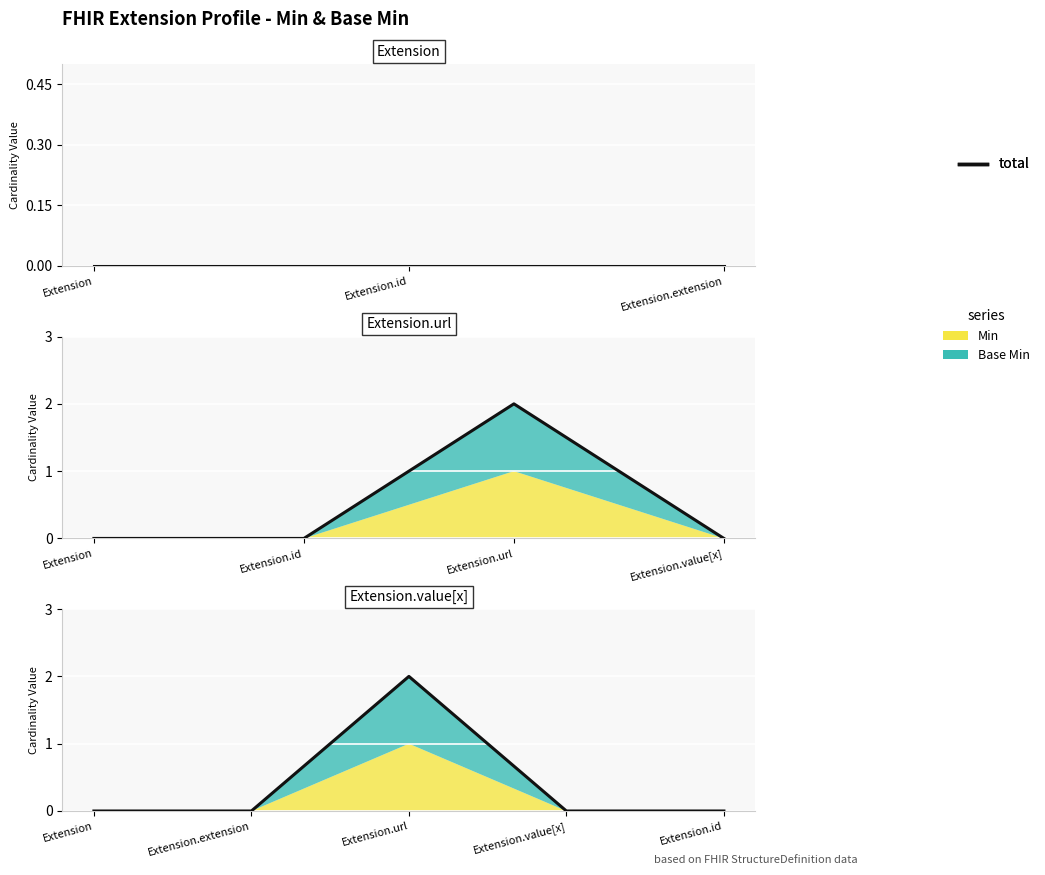

How many interior local peaks (higher than both neighbors) does the data have?

1